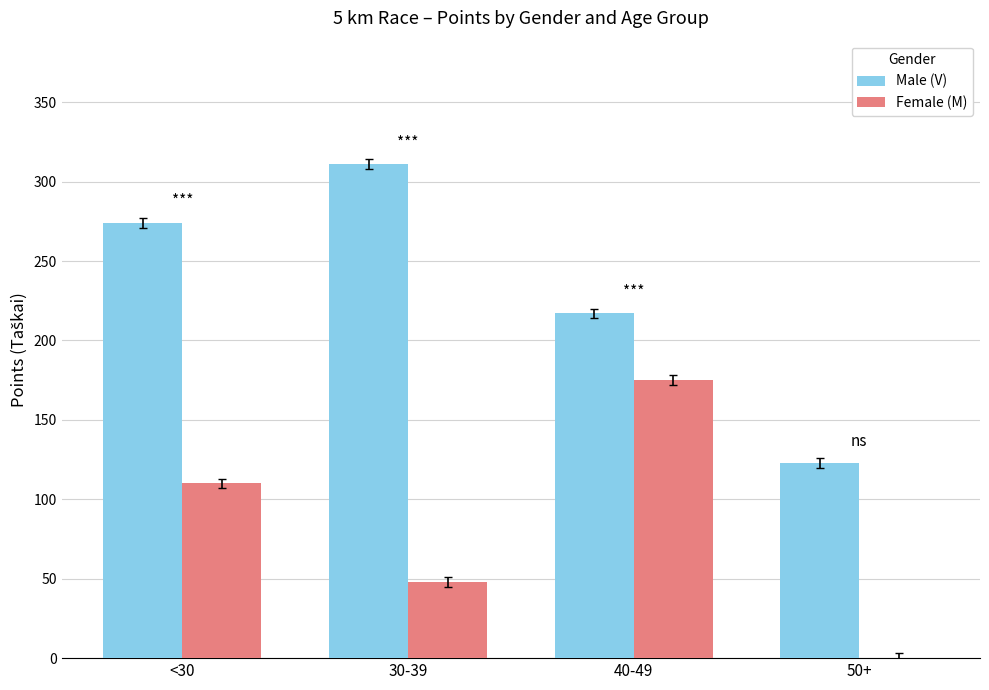

The Male (V) series shows 123 at 50+. True or false?

True